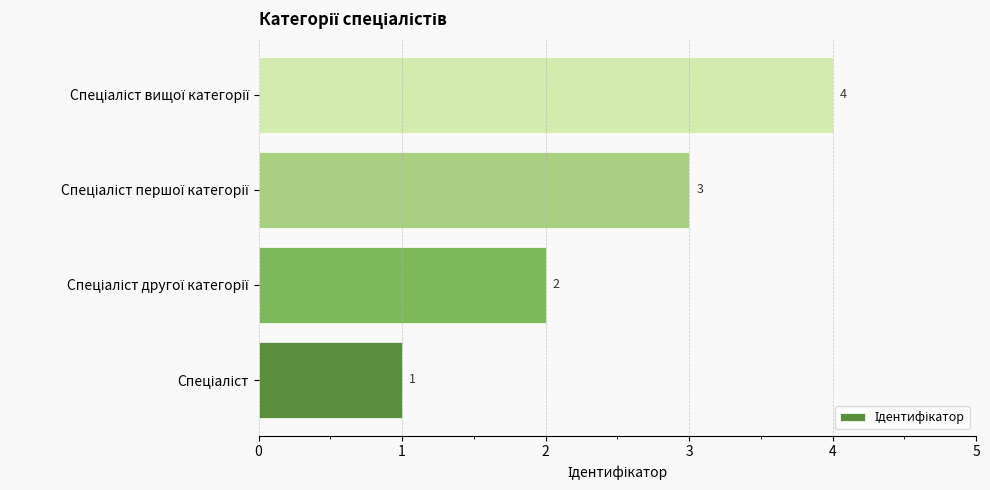

Count the values in the range 2 to 4.

3